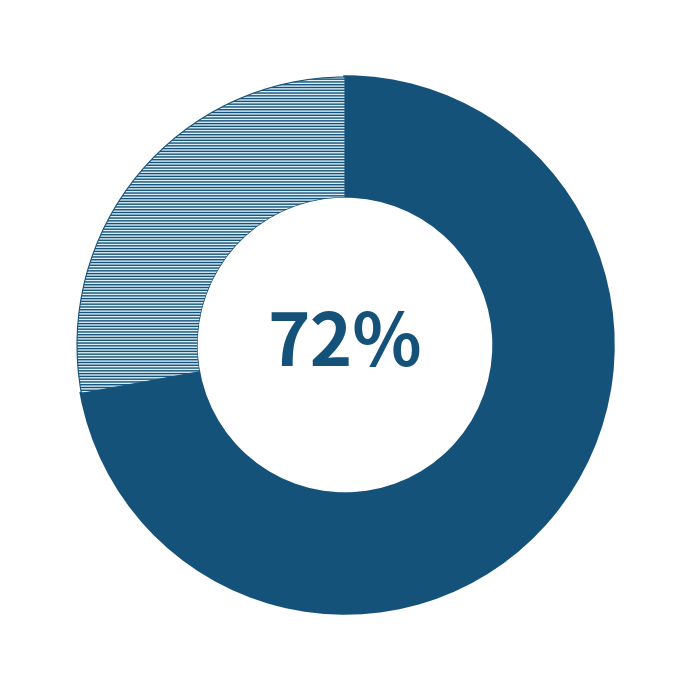

To the nearest percent, what is the difference between the largest and smallest slice percentages?

44%